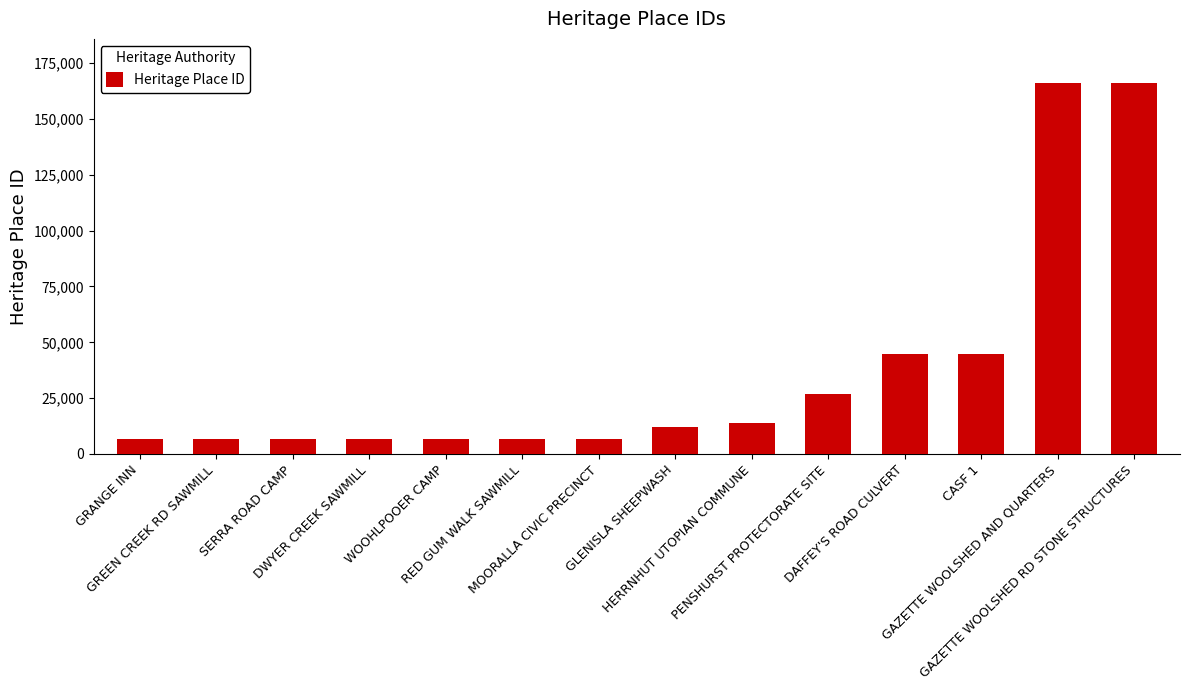

What is the average value?

37263